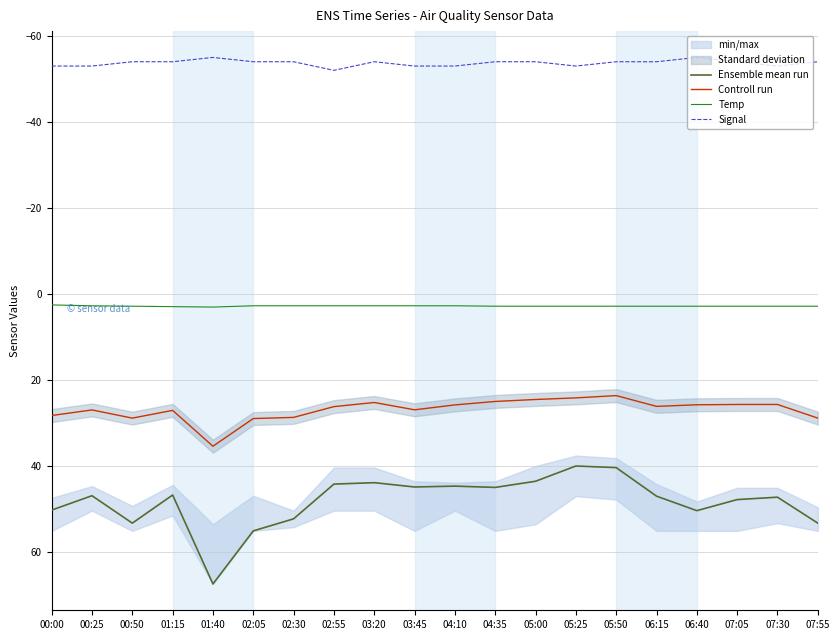

The value of Signal at 02:30 is -54.0. True or false?

True